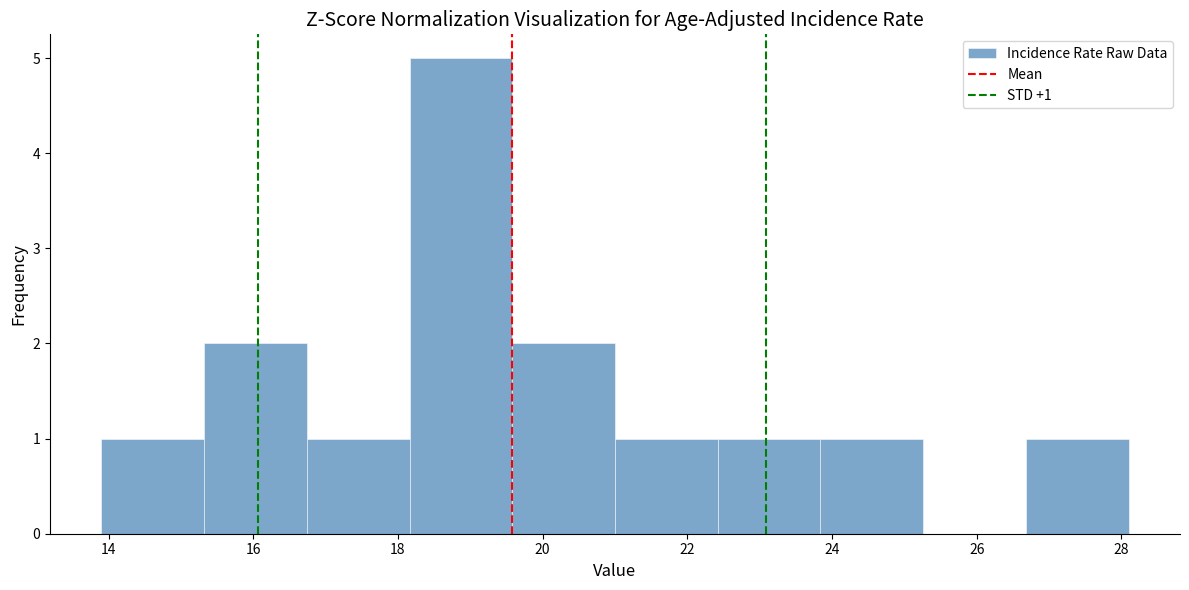

Which range on the x-axis has the tallest bar?

18.16 to 19.58